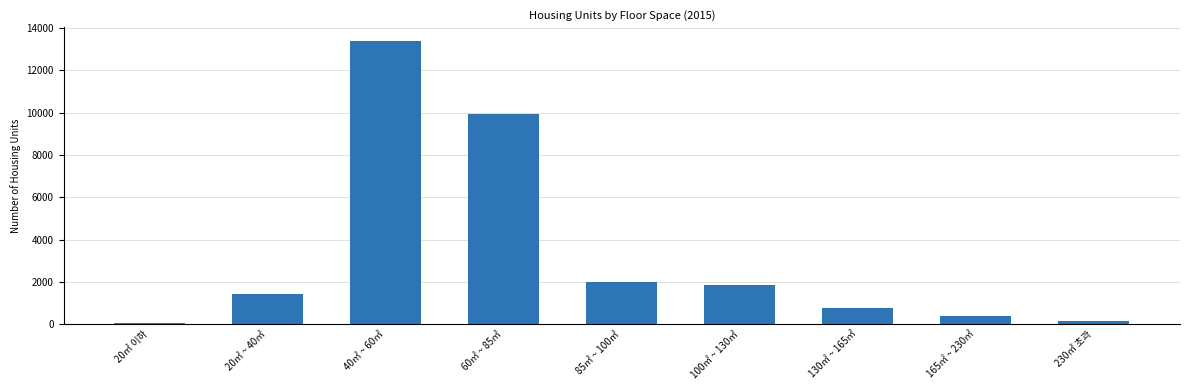

At which category does the chart reach its peak across all series?

40㎡ ~ 60㎡